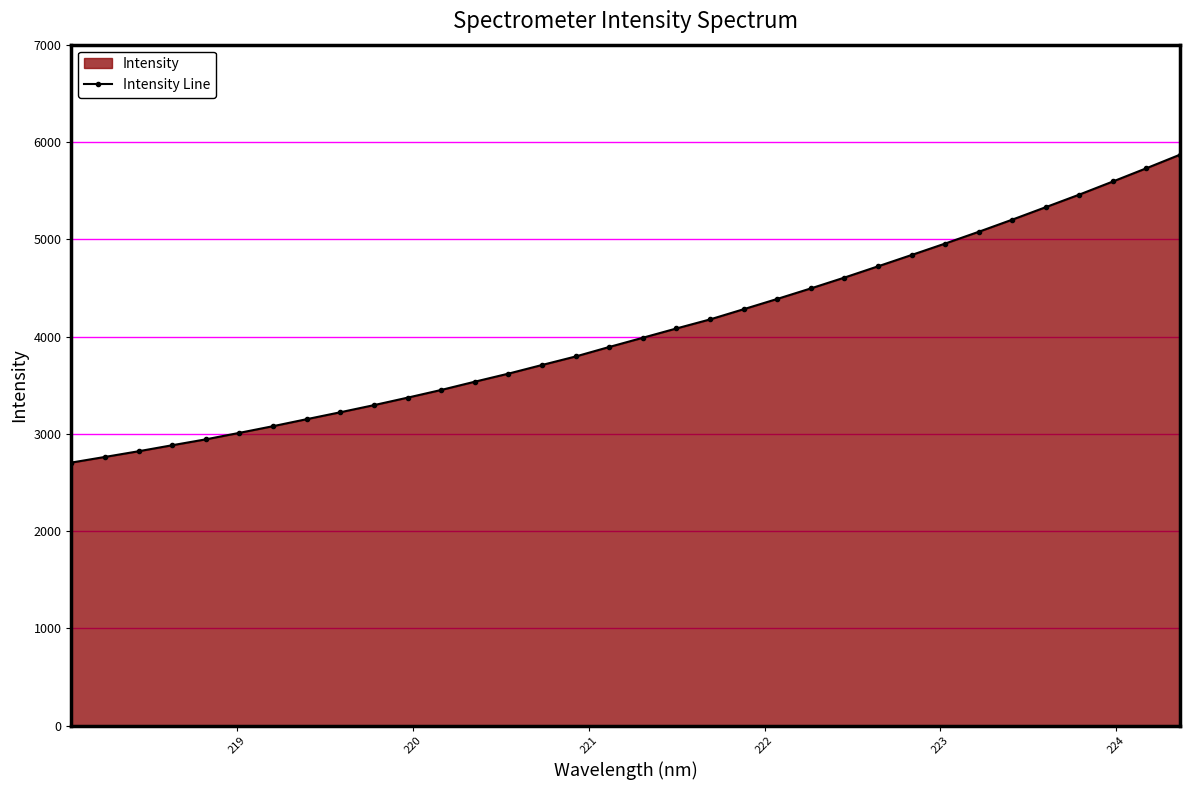

What is the sum of all values?

138034.0